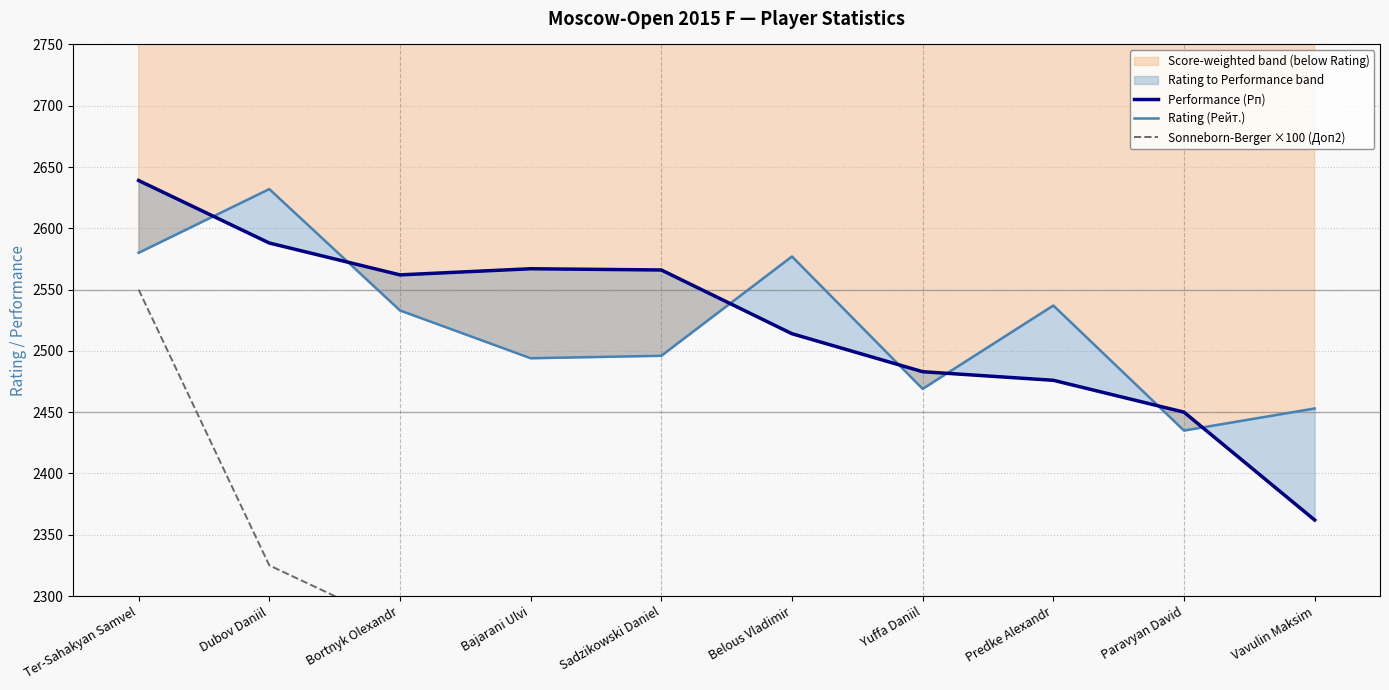

Which series has the largest range (max minus min)?

Sonneborn-Berger ×100 (Доп2)